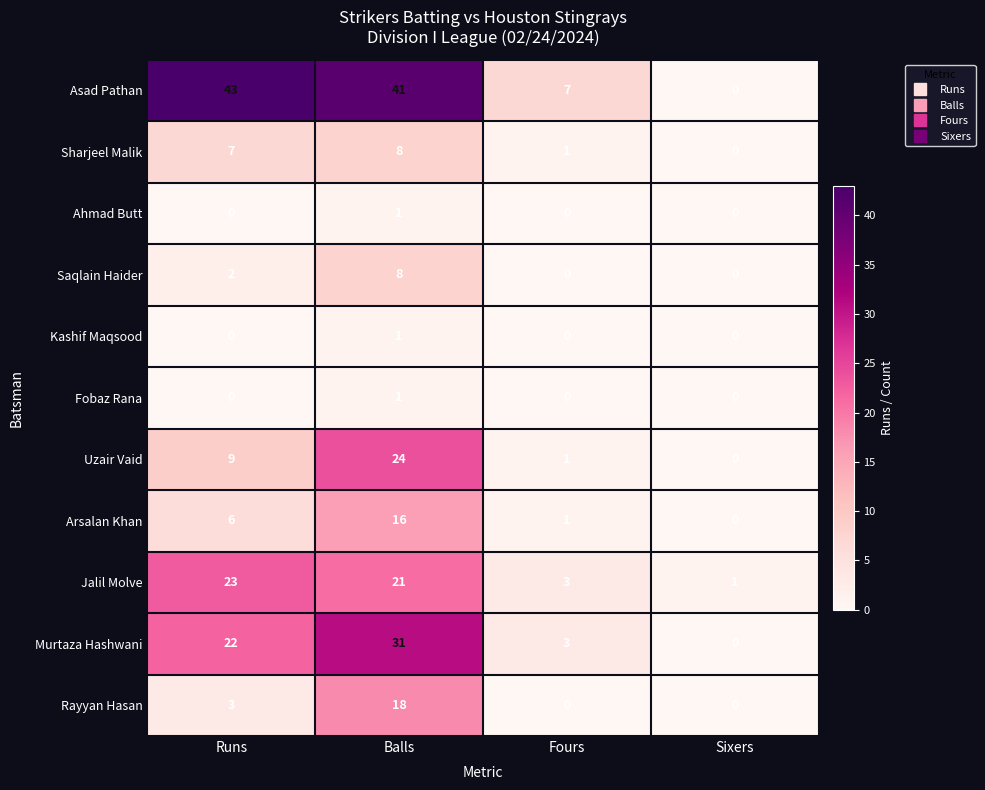

What is the sum of all Rayyan Hasan values?

21